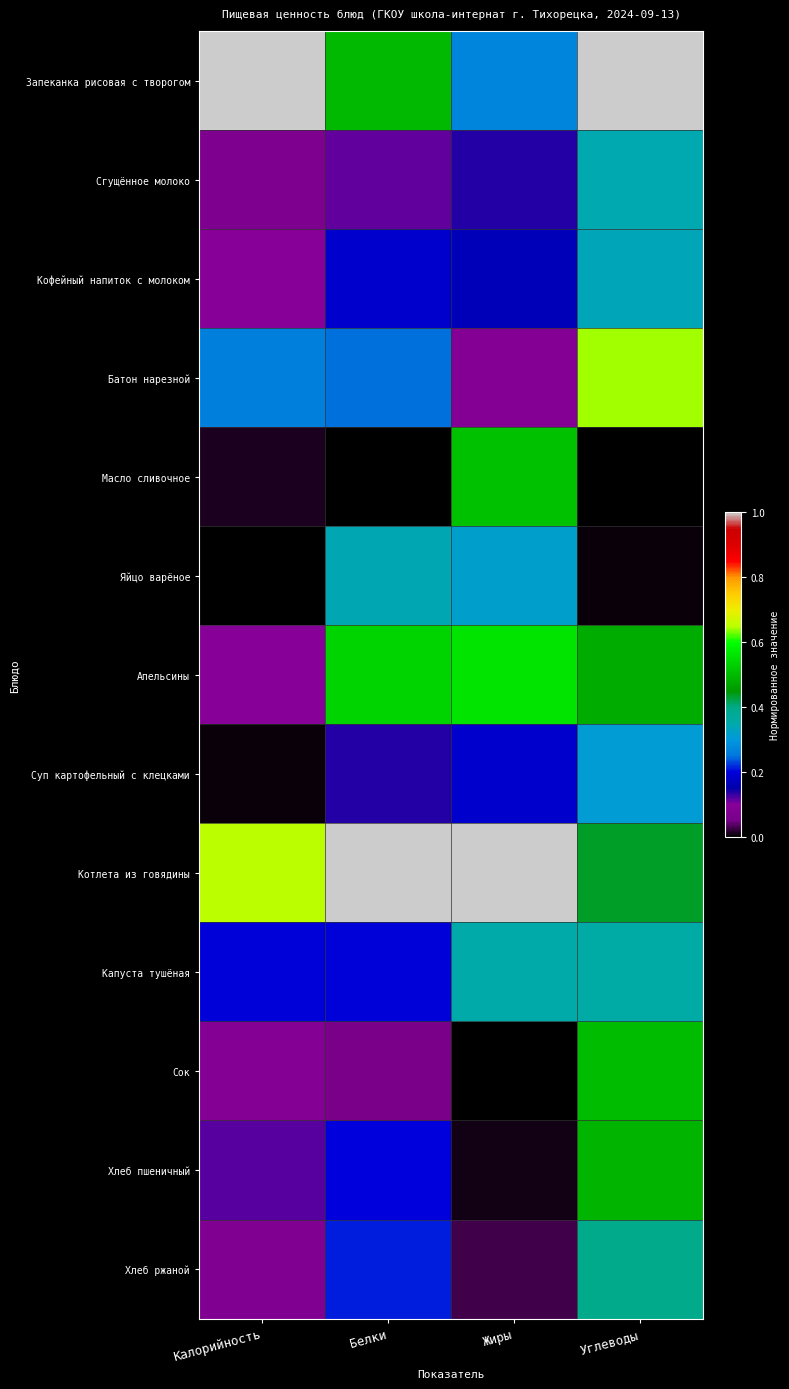

Reading left to right, list all the values displayed in this chart.

Запеканка рисовая с творогом: Калорийность=1.0	Белки=0.5	Жиры=0.3	Углеводы=1.0
Сгущённое молоко: Калорийность=0.1	Белки=0.1	Жиры=0.1	Углеводы=0.3
Кофейный напиток с молоком: Калорийность=0.1	Белки=0.2	Жиры=0.2	Углеводы=0.3
Батон нарезной: Калорийность=0.3	Белки=0.2	Жиры=0.1	Углеводы=0.6
Масло сливочное: Калорийность=0.0	Белки=0.0	Жиры=0.5	Углеводы=0.0
Яйцо варёное: Калорийность=0.0	Белки=0.3	Жиры=0.3	Углеводы=0.0
Апельсины: Калорийность=0.1	Белки=0.5	Жиры=0.6	Углеводы=0.5
Суп картофельный с клецками: Калорийность=0.0	Белки=0.1	Жиры=0.2	Углеводы=0.3
Котлета из говядины: Калорийность=0.7	Белки=1.0	Жиры=1.0	Углеводы=0.4
Капуста тушёная: Калорийность=0.2	Белки=0.2	Жиры=0.4	Углеводы=0.4
Сок: Калорийность=0.1	Белки=0.1	Жиры=0.0	Углеводы=0.5
Хлеб пшеничный: Калорийность=0.1	Белки=0.2	Жиры=0.0	Углеводы=0.5
Хлеб ржаной: Калорийность=0.1	Белки=0.2	Жиры=0.0	Углеводы=0.4